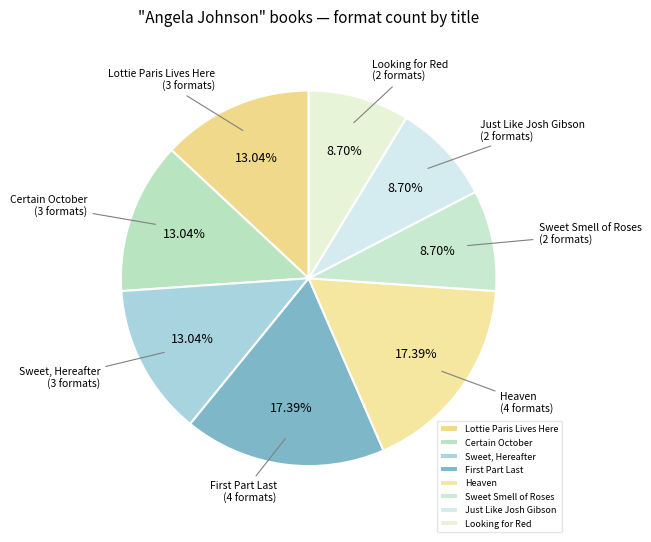

To the nearest percent, what is the difference between the Sweet, Hereafter and Sweet Smell of Roses slice percentages?

4%